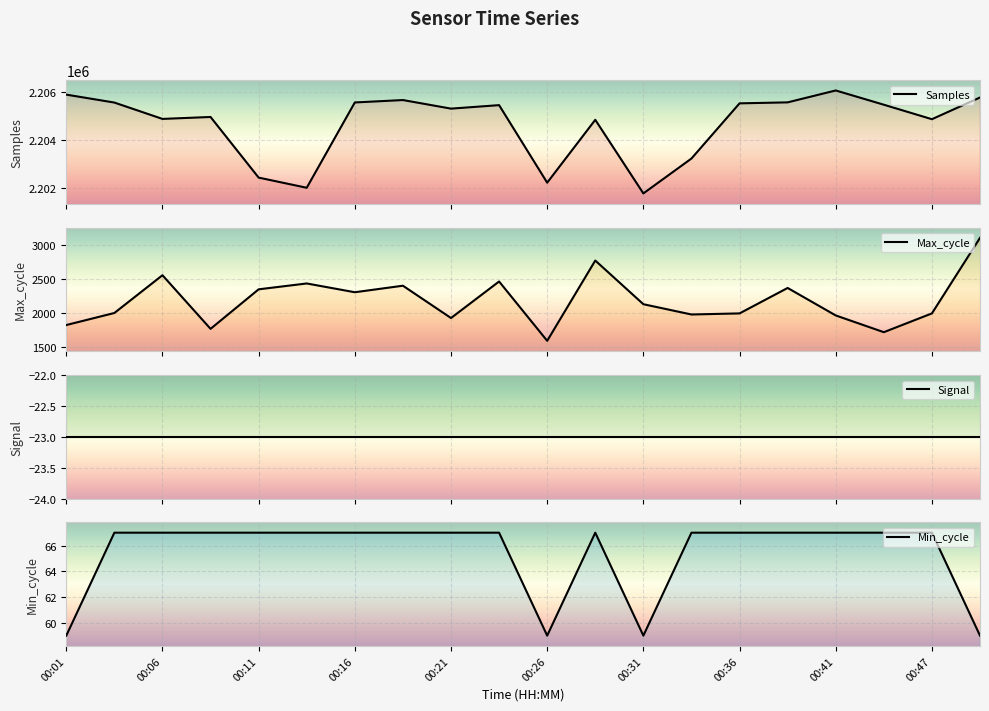

What is the approximate value of Min_cycle at 00:36?

67